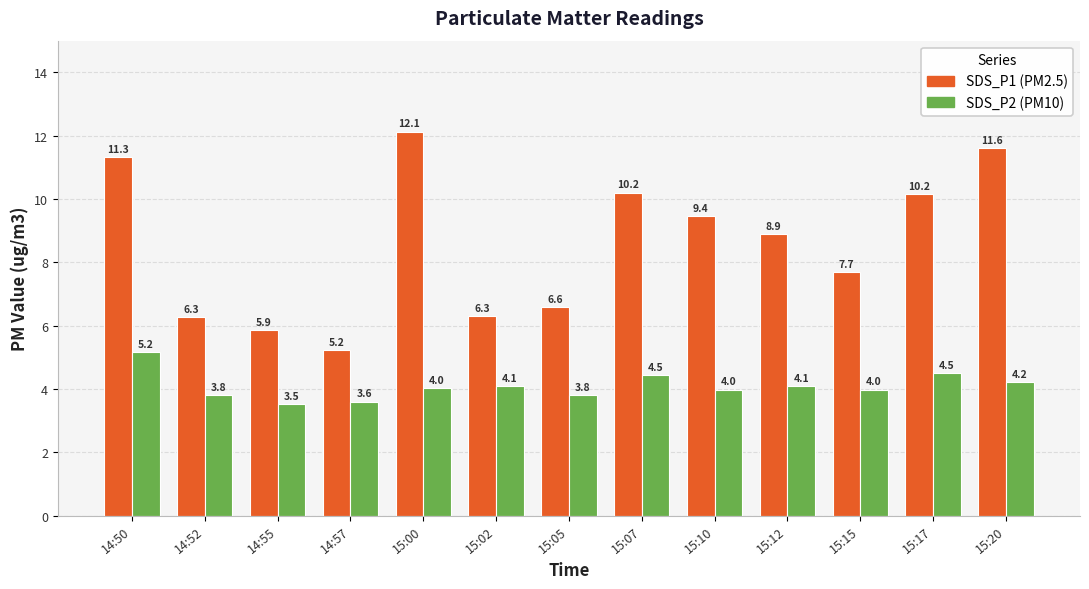

What is the difference between the highest and lowest values at 15:12?

4.8